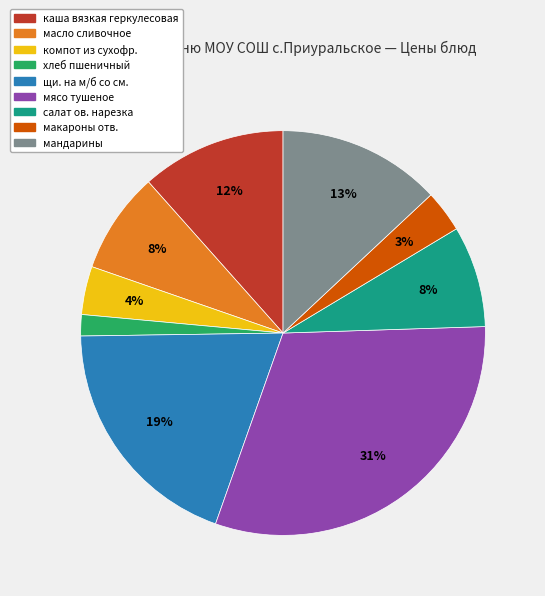

To the nearest percent, what is the average slice percentage?

11%